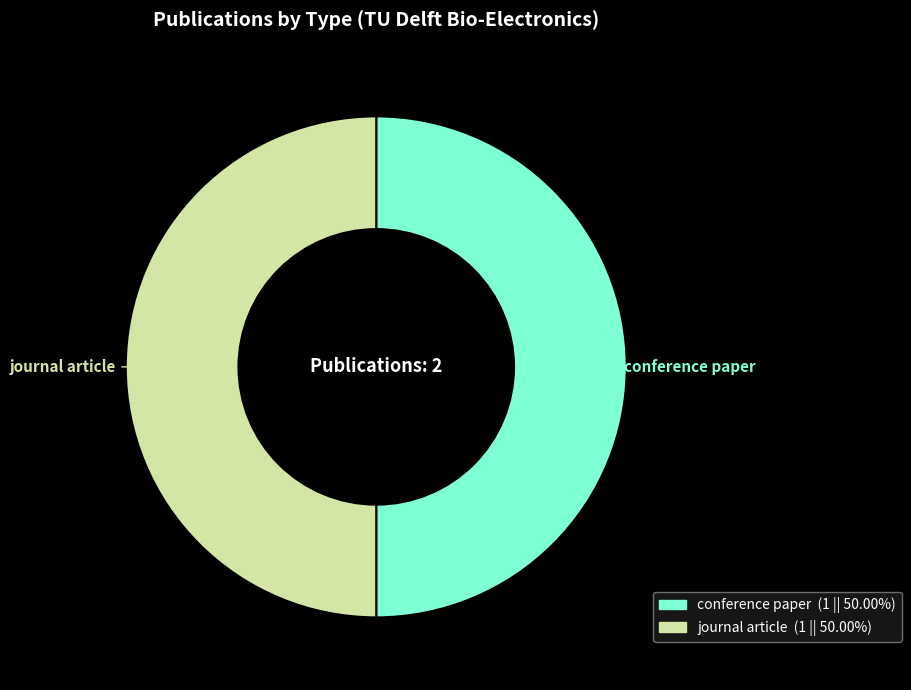

Approximately how many times larger is the value at conference paper compared to journal article?

1.0